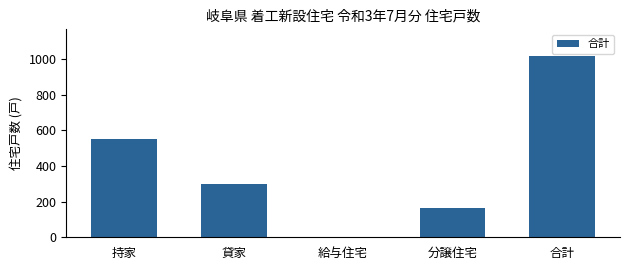

Are the bars grouped side by side (vs. stacked)?

No